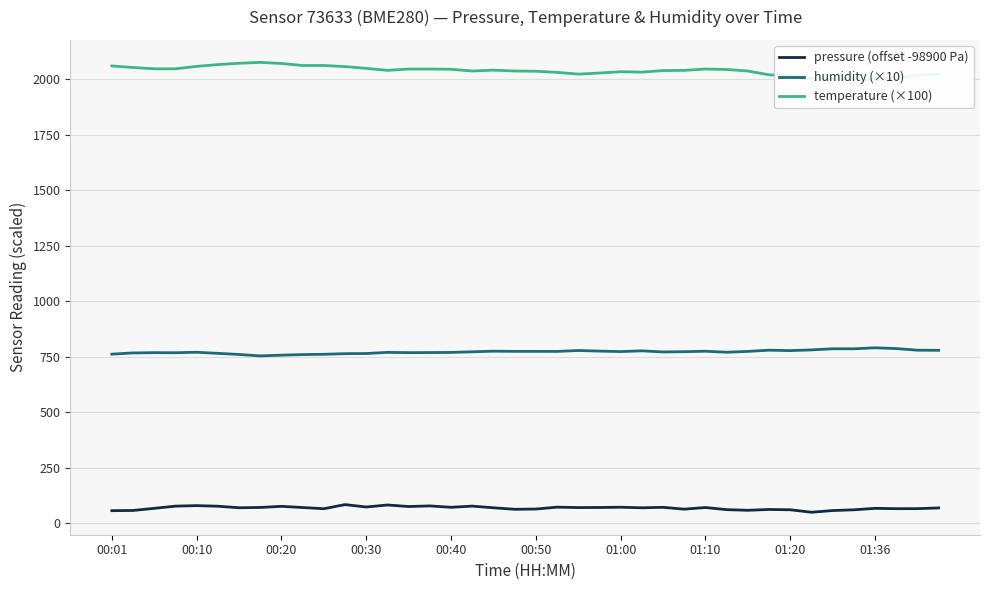

True or false: temperature (×100) and pressure (offset -98900 Pa) intersect in this chart.

False